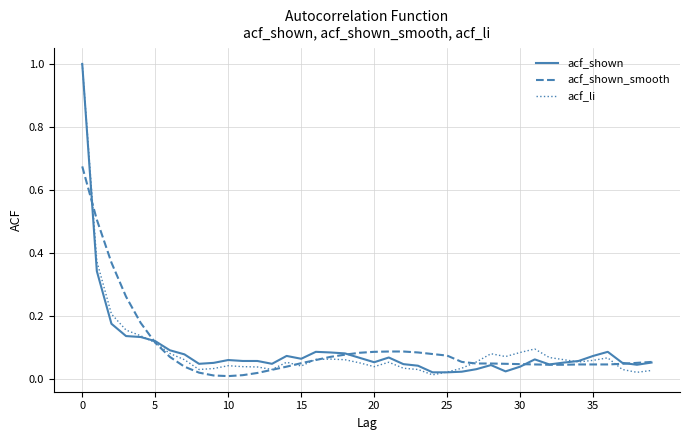

What is the maximum value shown in the chart?

1.0